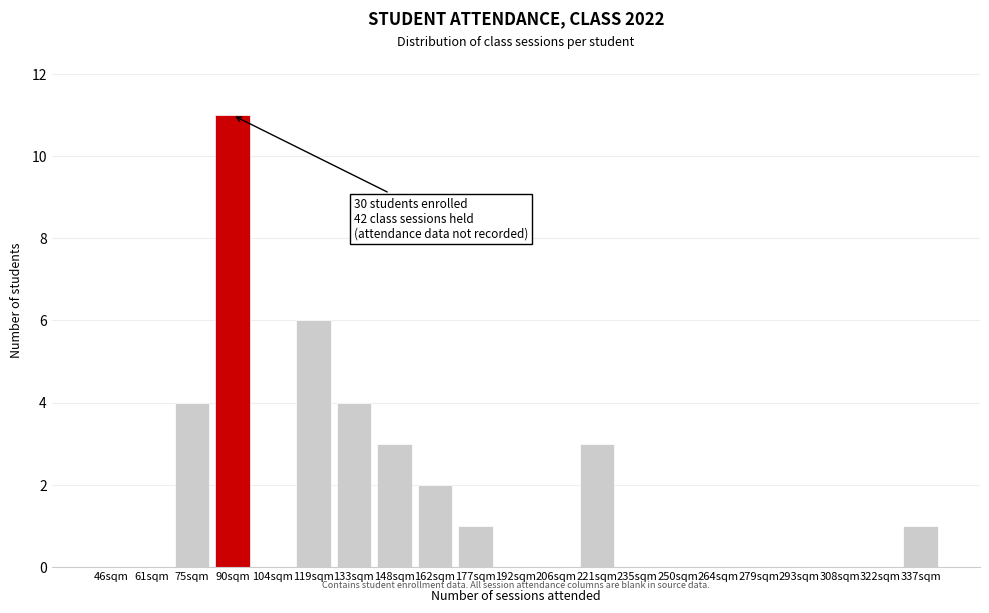

Reading left to right, what are all the values shown in this chart?

46sqm=0	61sqm=0	75sqm=4	90sqm=11	104sqm=0	119sqm=6	133sqm=4	148sqm=3	162sqm=2	177sqm=1	192sqm=0	206sqm=0	221sqm=3	235sqm=0	250sqm=0	264sqm=0	279sqm=0	293sqm=0	308sqm=0	322sqm=0	337sqm=1